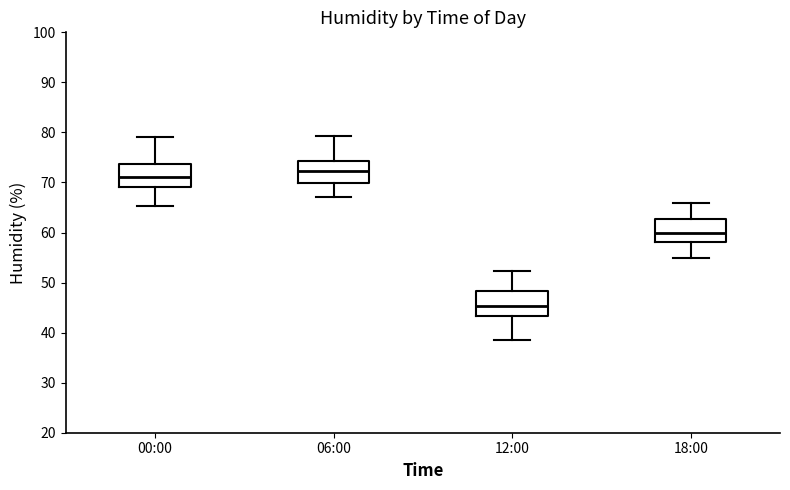

Which box has the lowest median line?

12:00